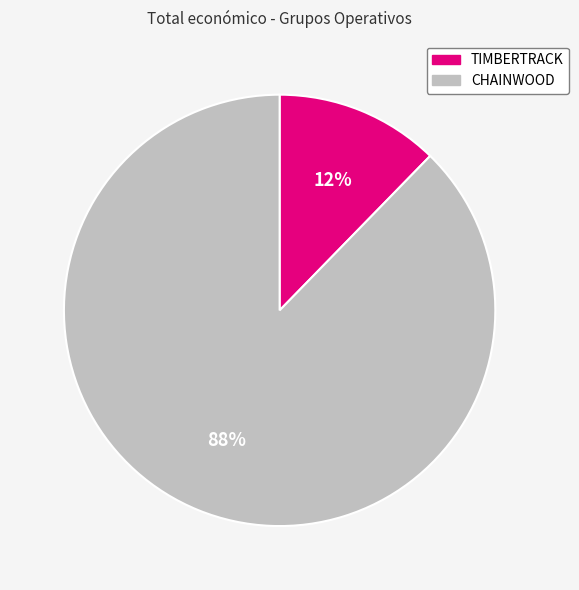

Count the number of slices in the pie.

2